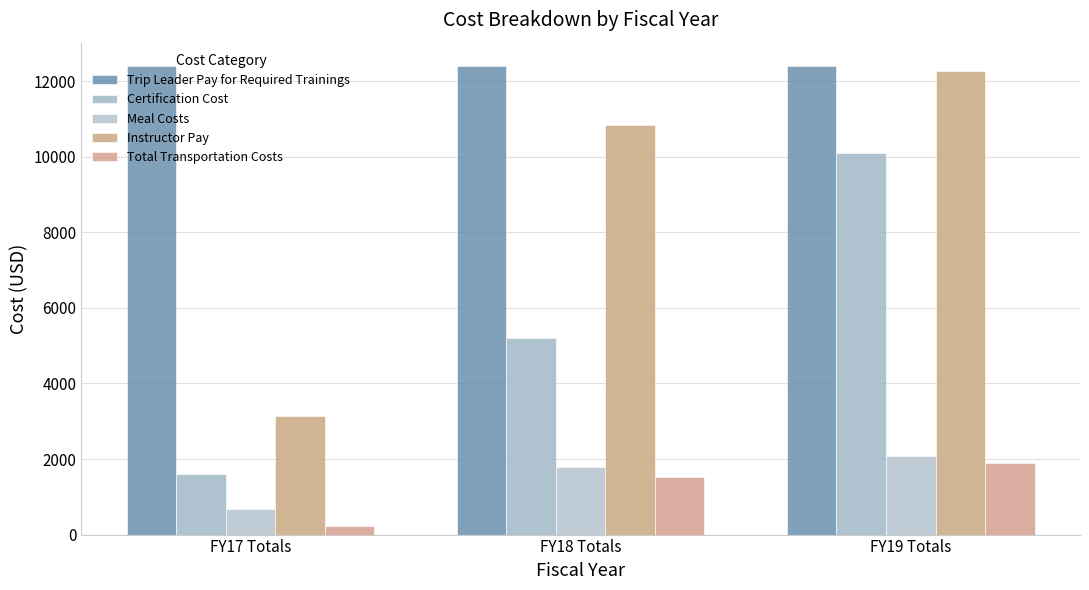

Are the bars horizontal?

No